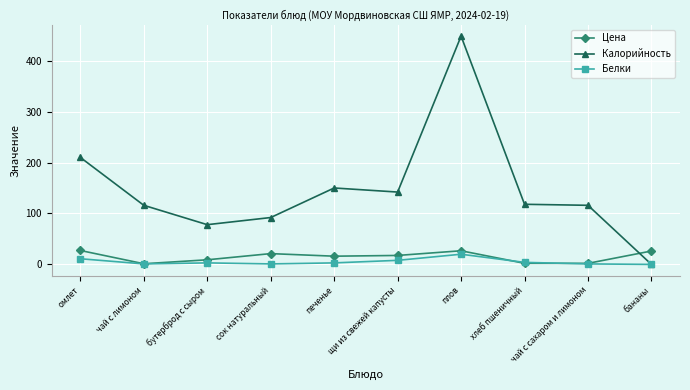

How many categories are shown in the chart?

10